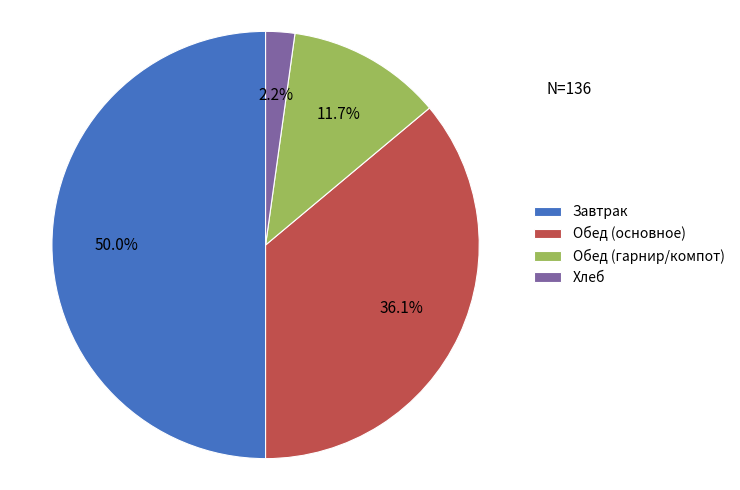

Which category has the biggest portion of the pie?

Завтрак